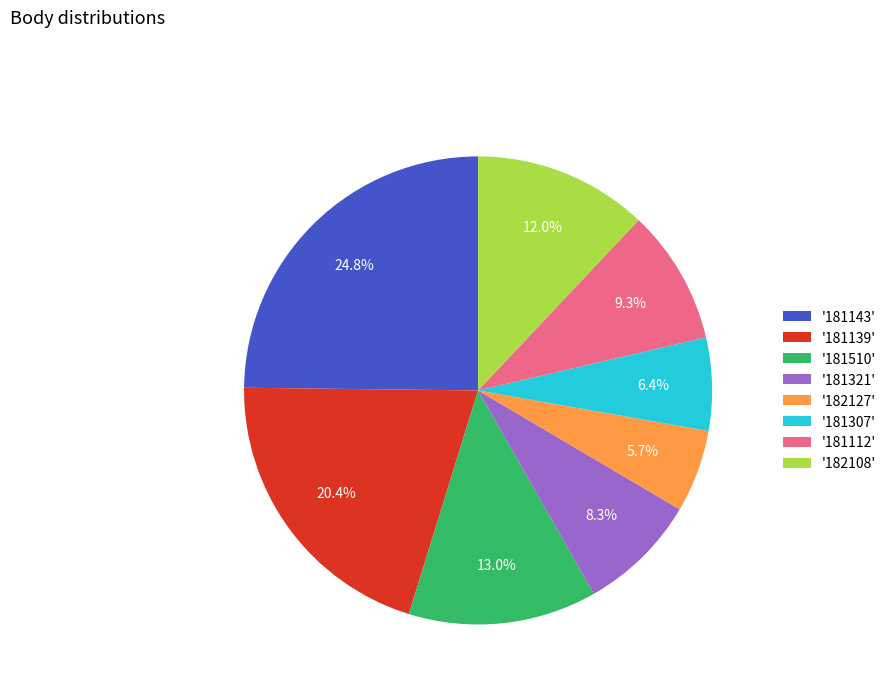

What is the total percentage of '181321' and '181139'?

28.7%